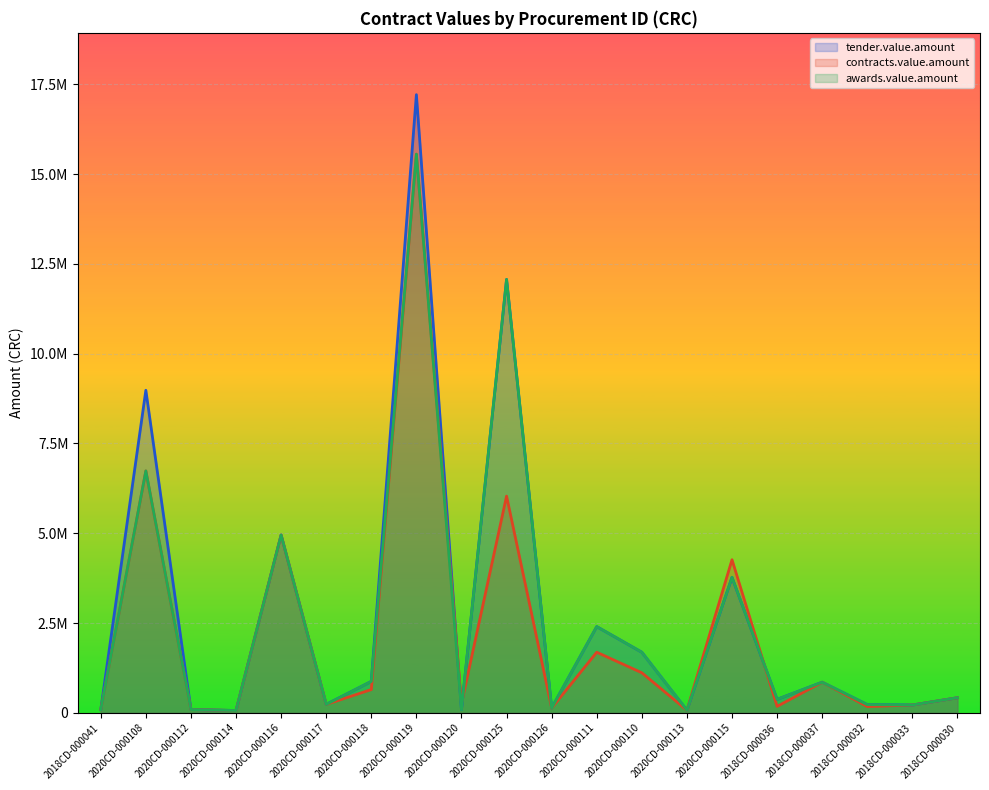

What is the value of the contracts.value.amount point at the 11th from the left?

134000.0